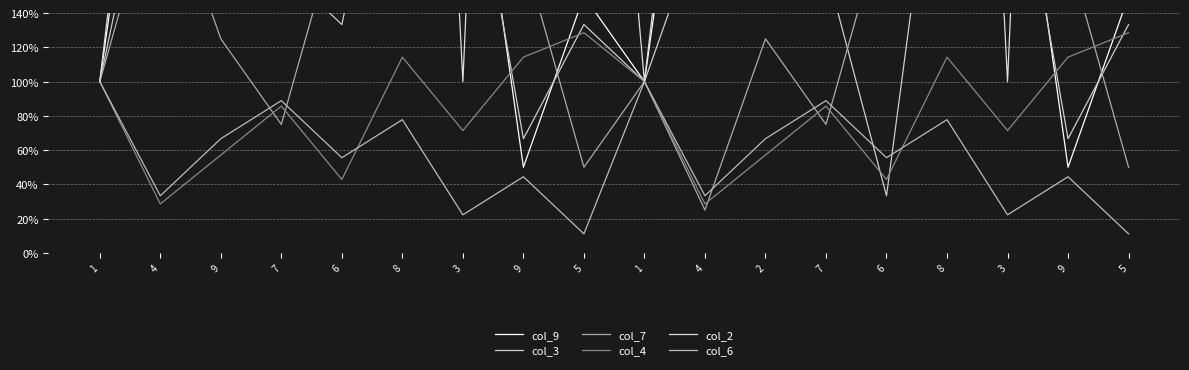

At which category does the chart reach its peak across all series?

9